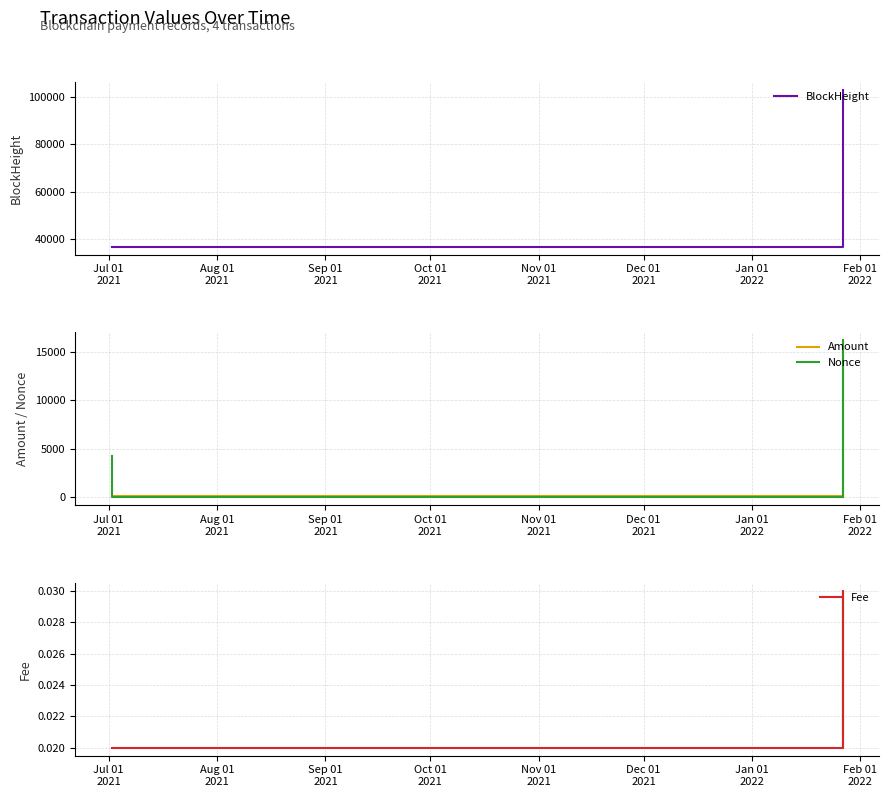

Reading left to right, transcribe all the data shown in this chart.

BlockHeight: 36580.0	36583.0	103160.0	103166.0
Amount: 141.7	140.7	52.5	52.5
Nonce: 4215.0	0.0	16189.0	1.0
Fee: 0.0	0.0	0.0	0.0